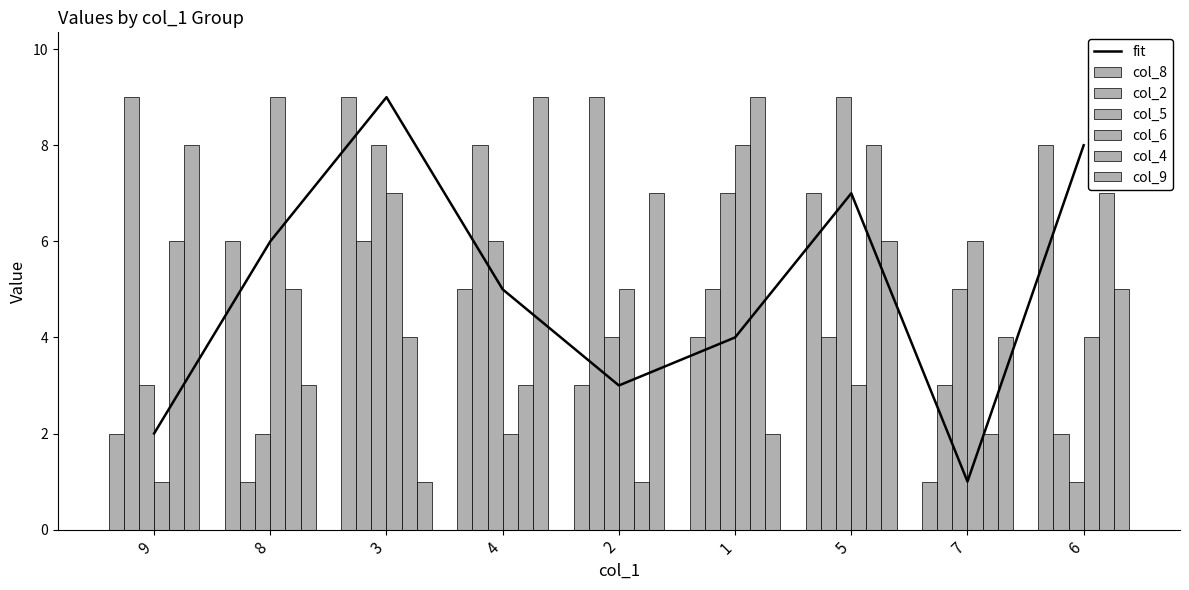

List the series in order of their peak value, lowest first.

col_8, col_2, col_5, col_6, col_4, col_9